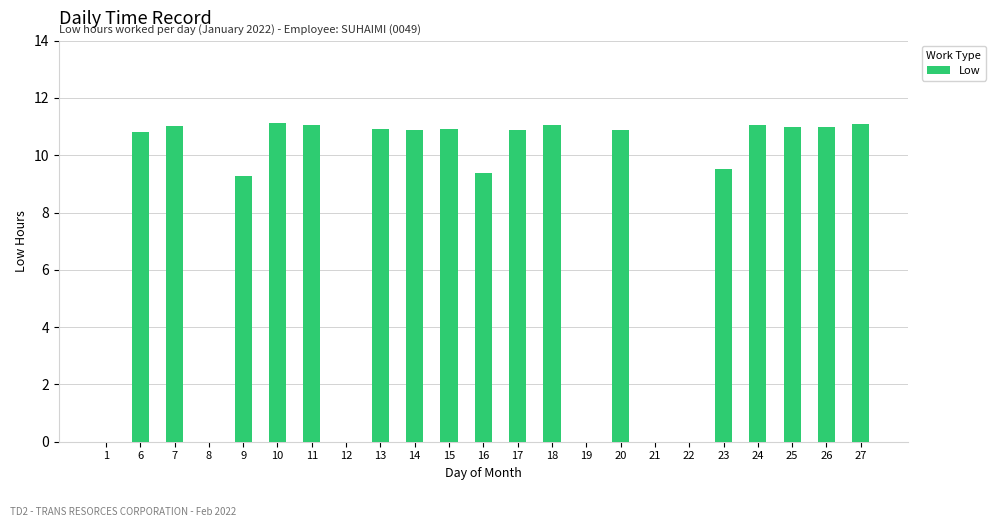

What is the ratio of the value at 13 to the value at 16?

1.2